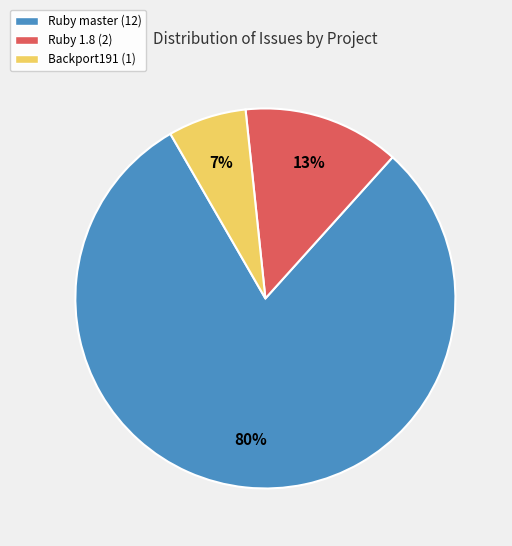

Which category has the smallest portion of the pie?

Backport191 (1)